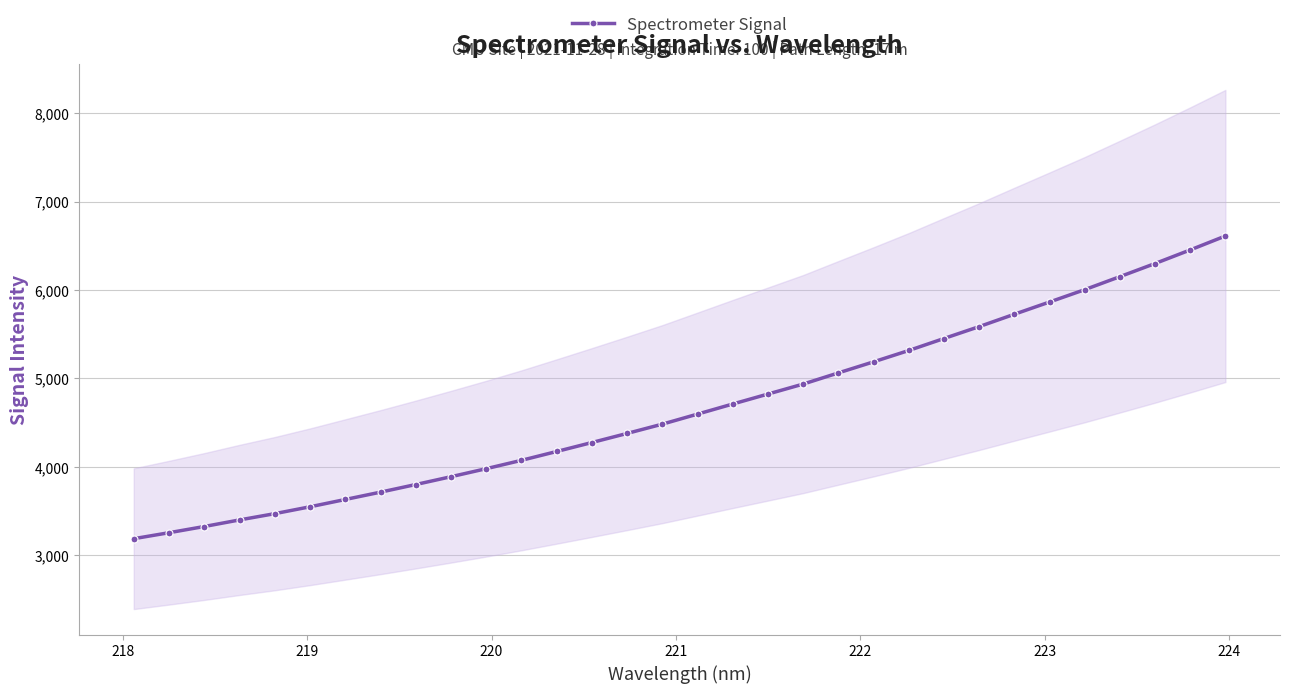

What is the value of the Spectrometer Signal point at the 8th from the left?

3712.8